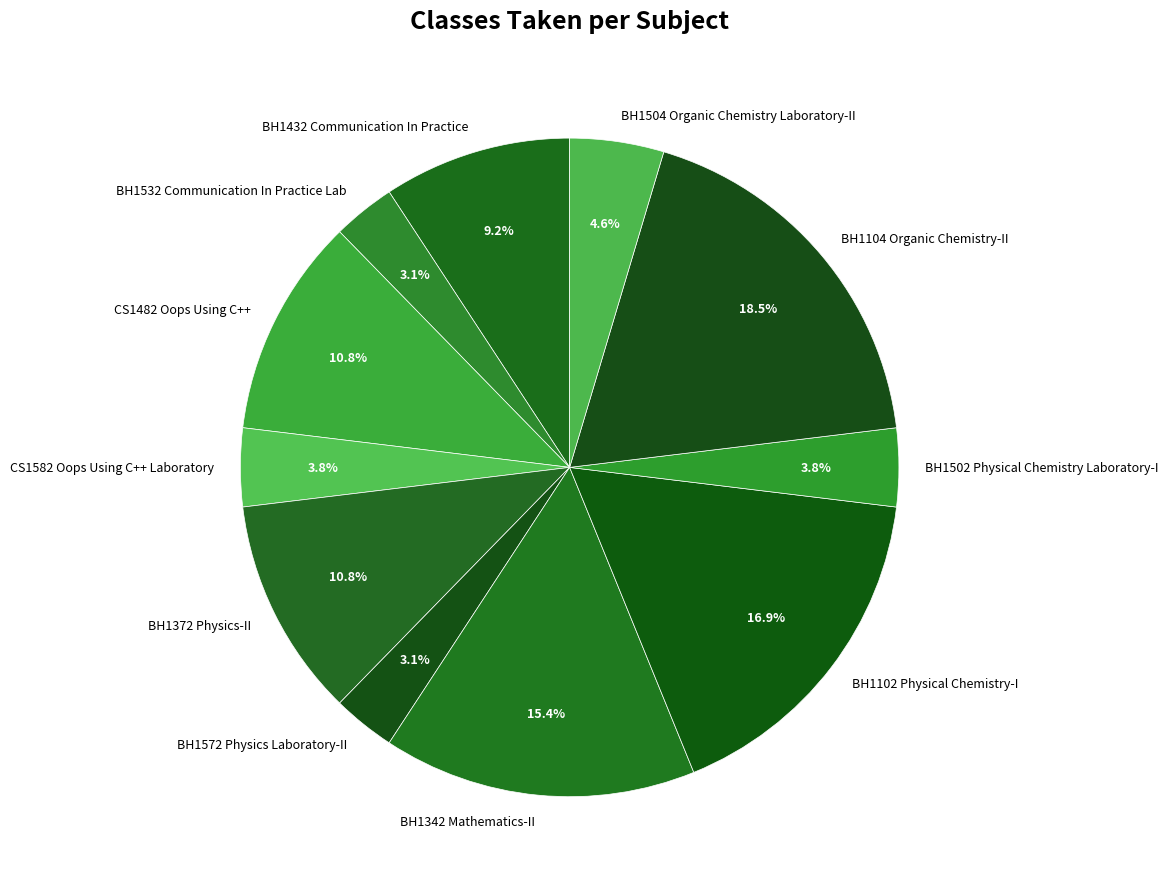

How much of the chart is everything except BH1102 Physical Chemistry-I?

83.1%